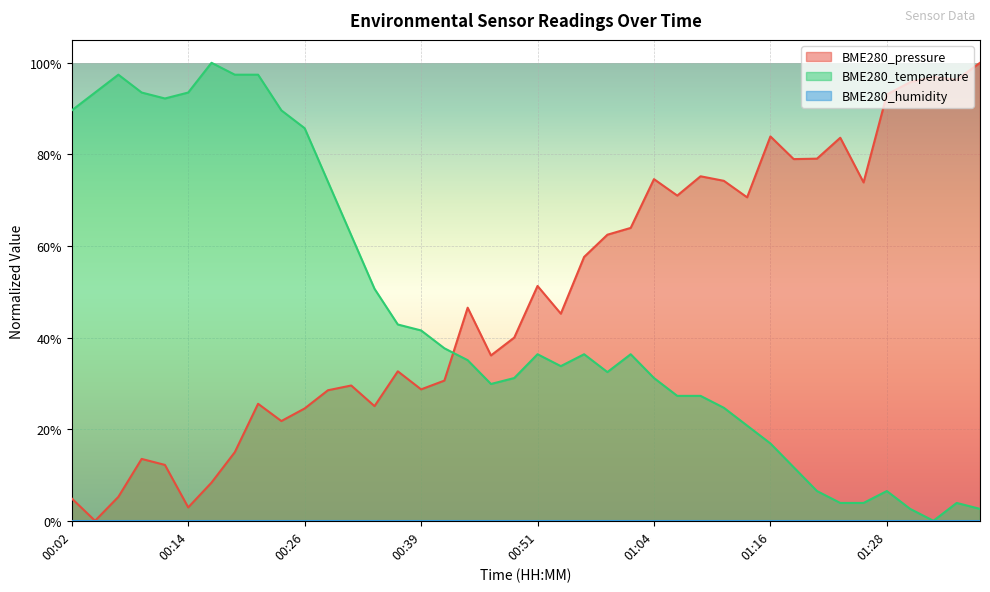

Reading left to right, extract all data points from this chart.

BME280_pressure: 0.0	0.0	0.1	0.1	0.1	0.0	0.1	0.1	0.3	0.2	0.2	0.3	0.3	0.3	0.3	0.3	0.3	0.5	0.4	0.4	0.5	0.5	0.6	0.6	0.6	0.7	0.7	0.8	0.7	0.7	0.8	0.8	0.8	0.8	0.7	0.9	1.0	1.0	1.0	1.0
BME280_temperature: 0.9	0.9	1.0	0.9	0.9	0.9	1.0	1.0	1.0	0.9	0.9	0.7	0.6	0.5	0.4	0.4	0.4	0.4	0.3	0.3	0.4	0.3	0.4	0.3	0.4	0.3	0.3	0.3	0.2	0.2	0.2	0.1	0.1	0.0	0.0	0.1	0.0	0.0	0.0	0.0